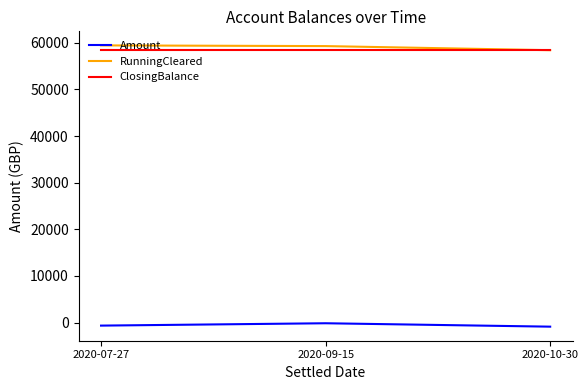

What is the spread (max minus min) of values at 2020-10-30?

59311.3